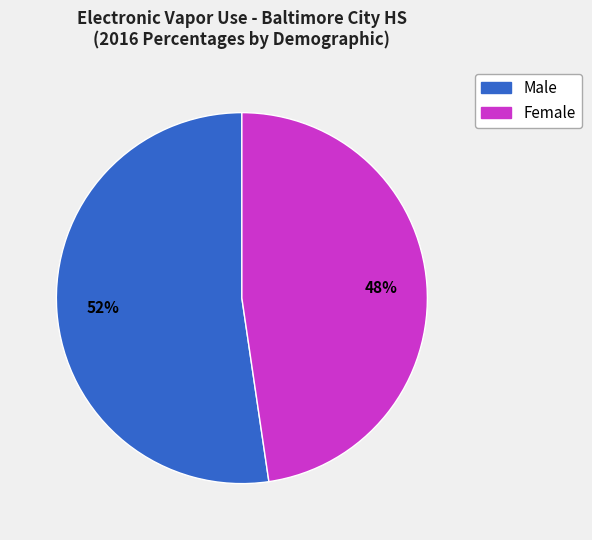

To the nearest percent, what is the average slice percentage?

50%